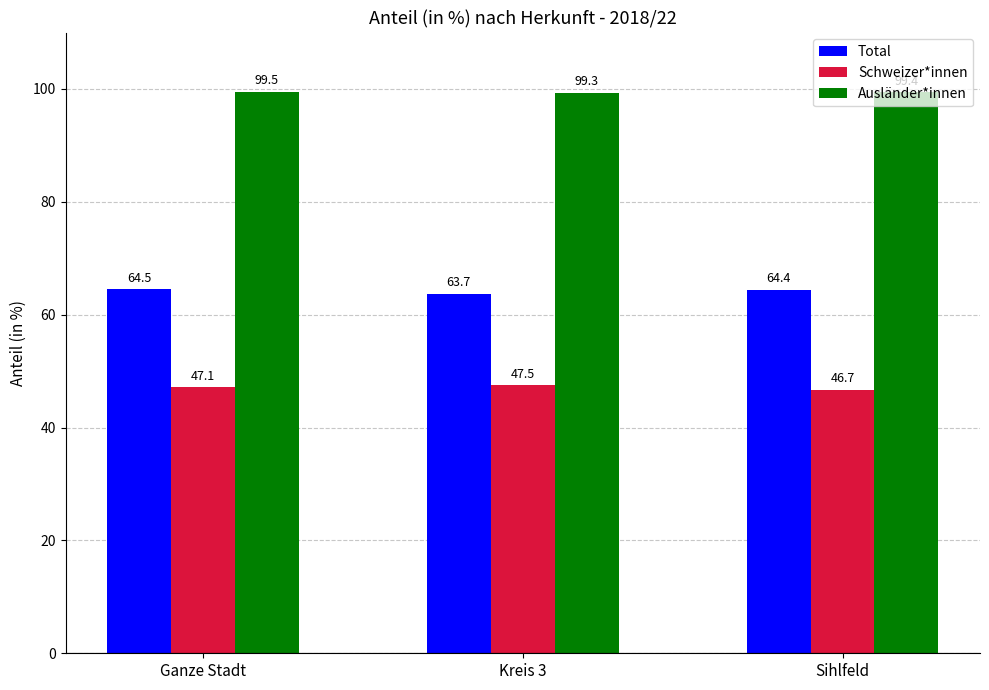

What is the lowest value of the Schweizer*innen series?

46.7